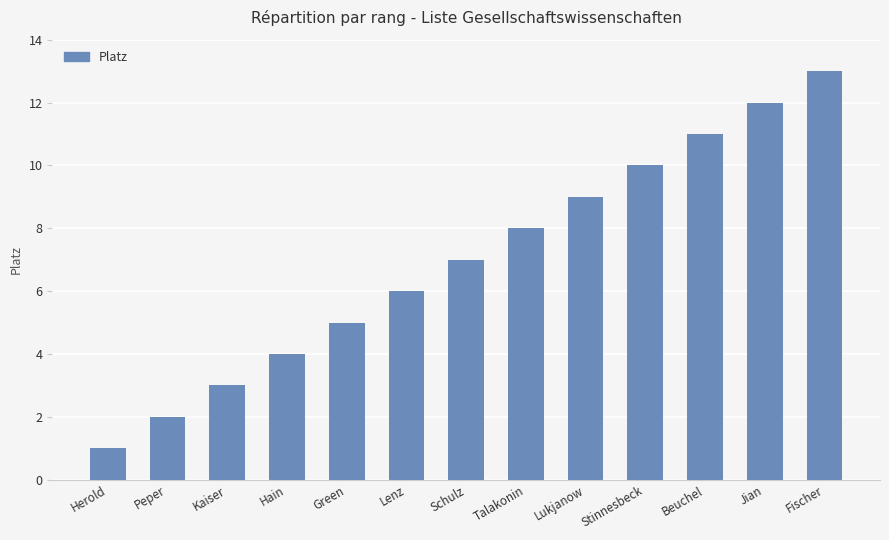

How many data points are less than 7?

6